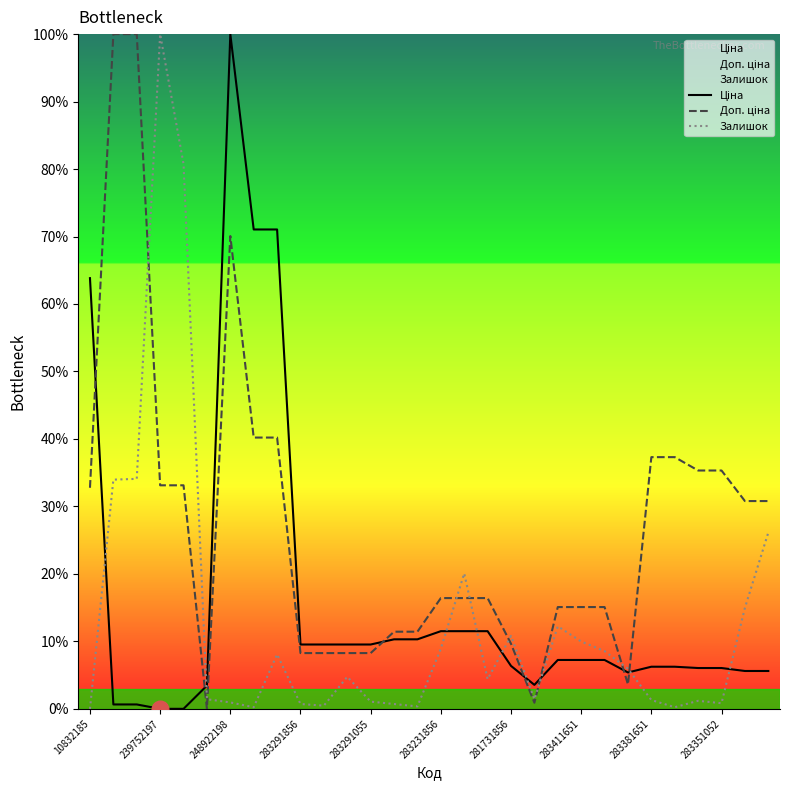

Read the Залишок value at 16.

20.1